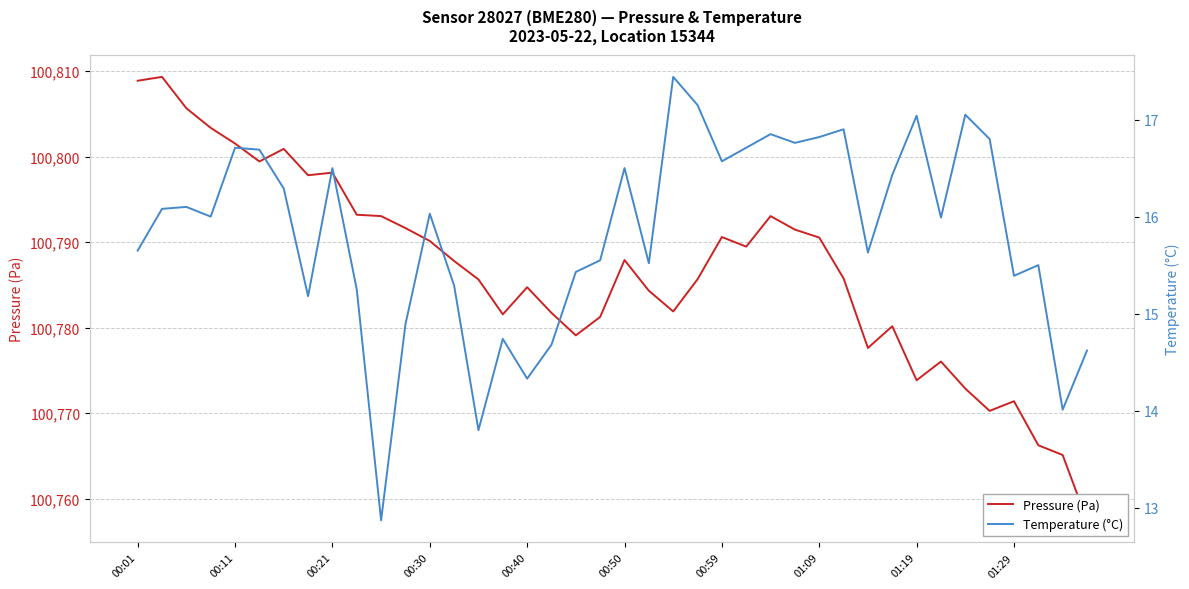

True or false: Pressure (Pa) has a value of 100765.1 at 38.

True